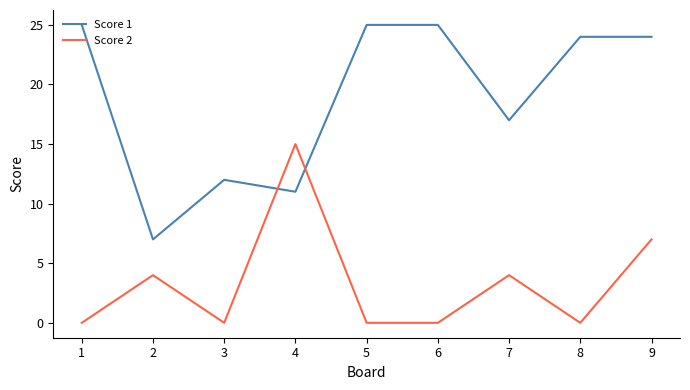

Rank the series at 7 from highest to lowest value.

Score 1, Score 2